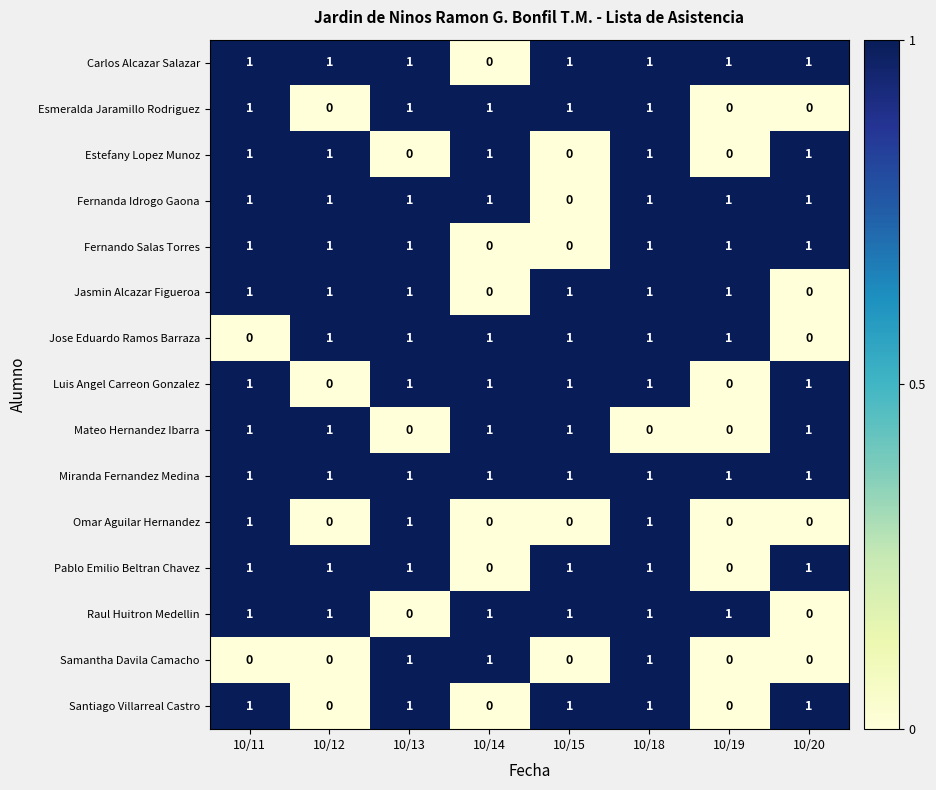

Count the Raul Huitron Medellin values in the range 1 to 2.

6